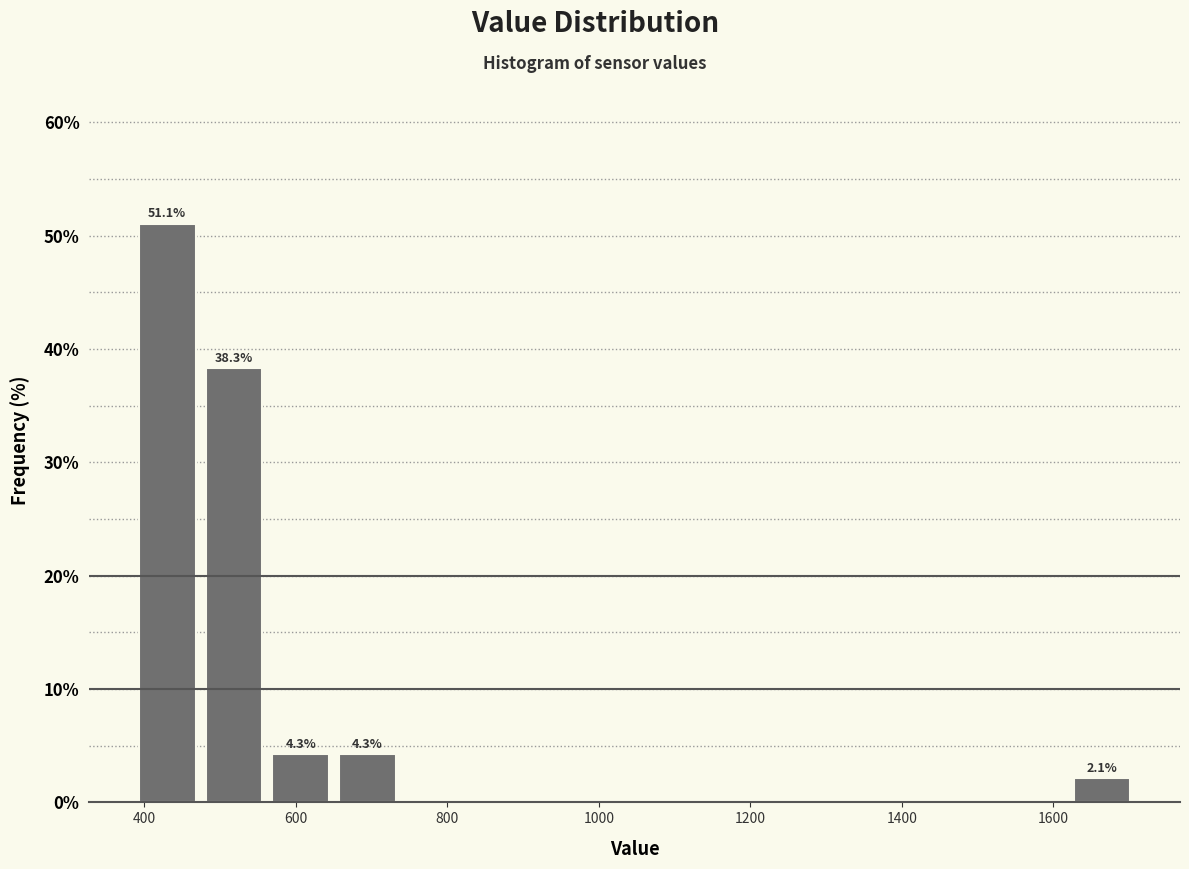

Over which range of the x-axis is the bar tallest?

380 to 480